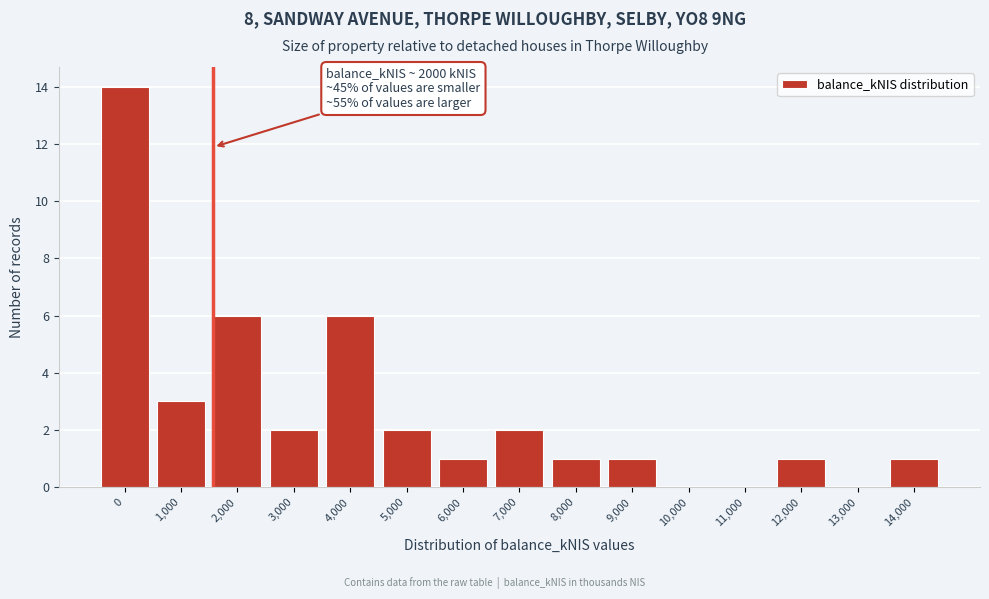

Reading right to left, transcribe all the data shown in this chart.

14,000=1	13,000=0	12,000=1	11,000=0	10,000=0	9,000=1	8,000=1	7,000=2	6,000=1	5,000=2	4,000=6	3,000=2	2,000=6	1,000=3	0=14